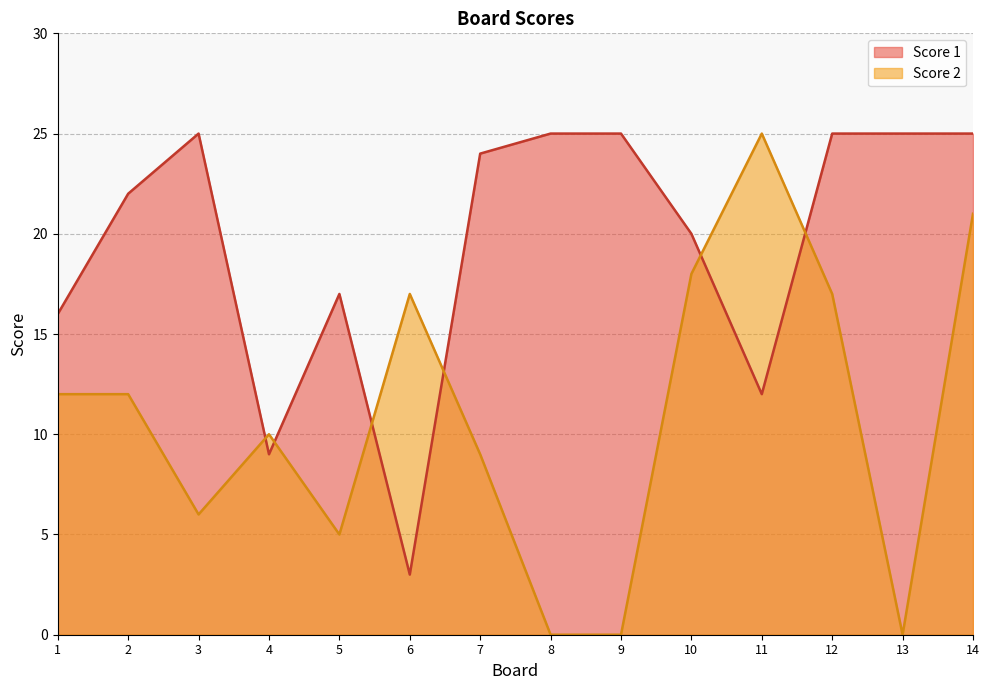

Rank the series at 12 from lowest to highest value.

Score 2, Score 1